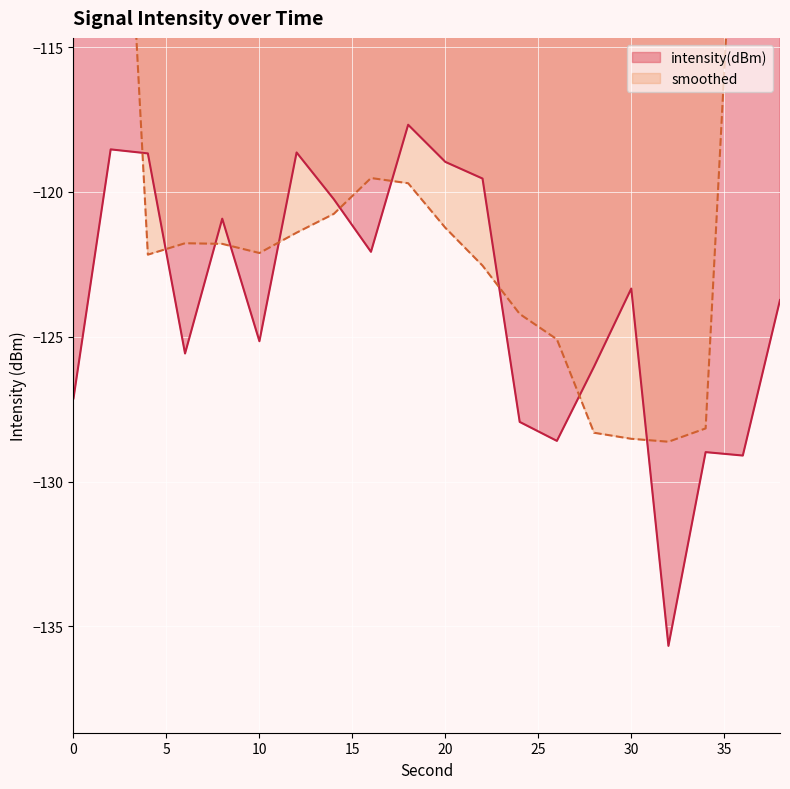

How many values are below -123?

11